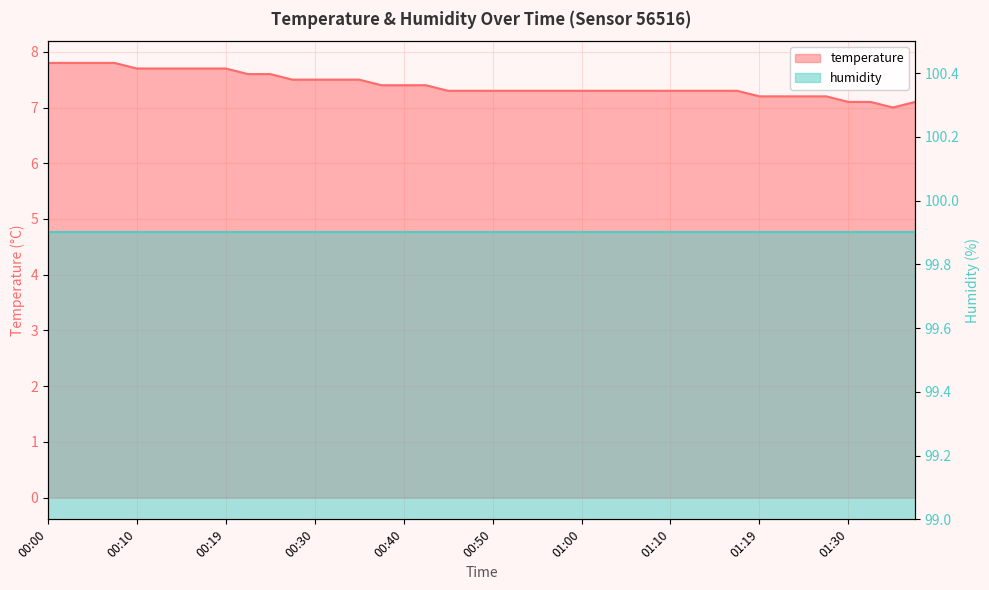

At which category does the data reach its first local valley?

01:35